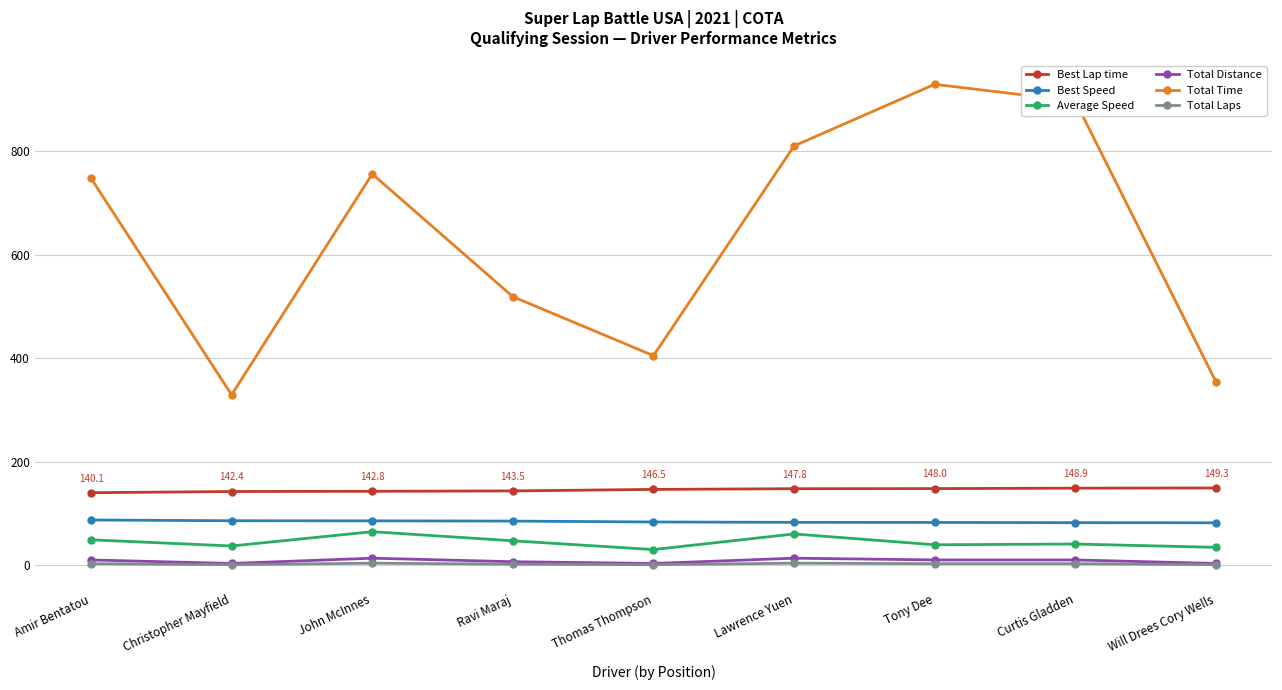

What are all the series names shown in the legend?

Best Lap time, Best Speed, Average Speed, Total Distance, Total Time, Total Laps